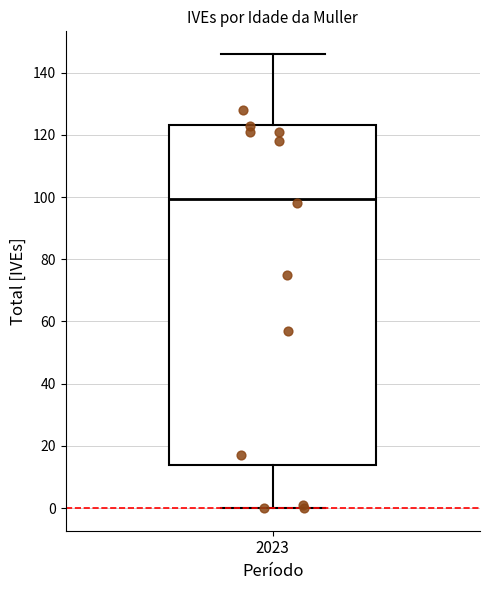

Read this box plot against the y-axis: the position of the median line, the range covered by the box, and the ends of both whiskers. The values are not printed on the chart, so give them approximately, as read against the axis.

median 100, box 14 to 124, whiskers 0 to 146